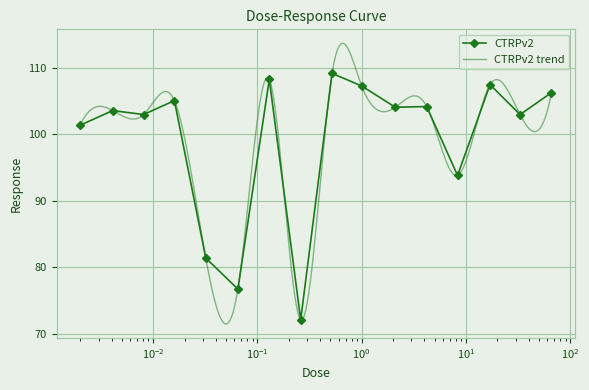

How many data points are above 104?

8